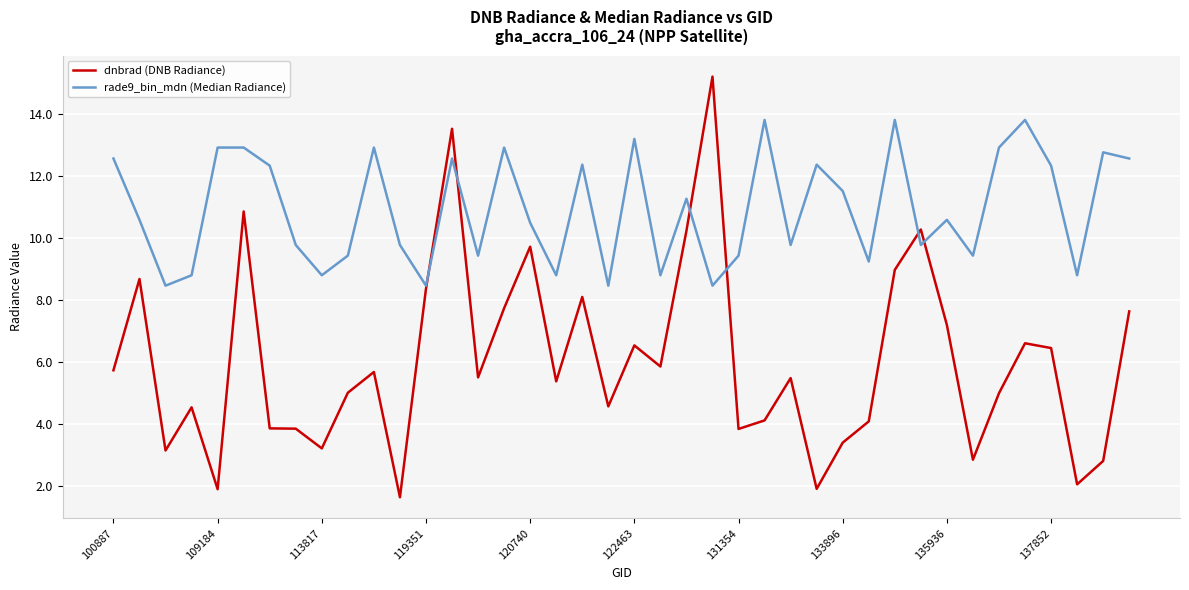

True or false: rade9_bin_mdn (Median Radiance) and dnbrad (DNB Radiance) cross at least once.

True